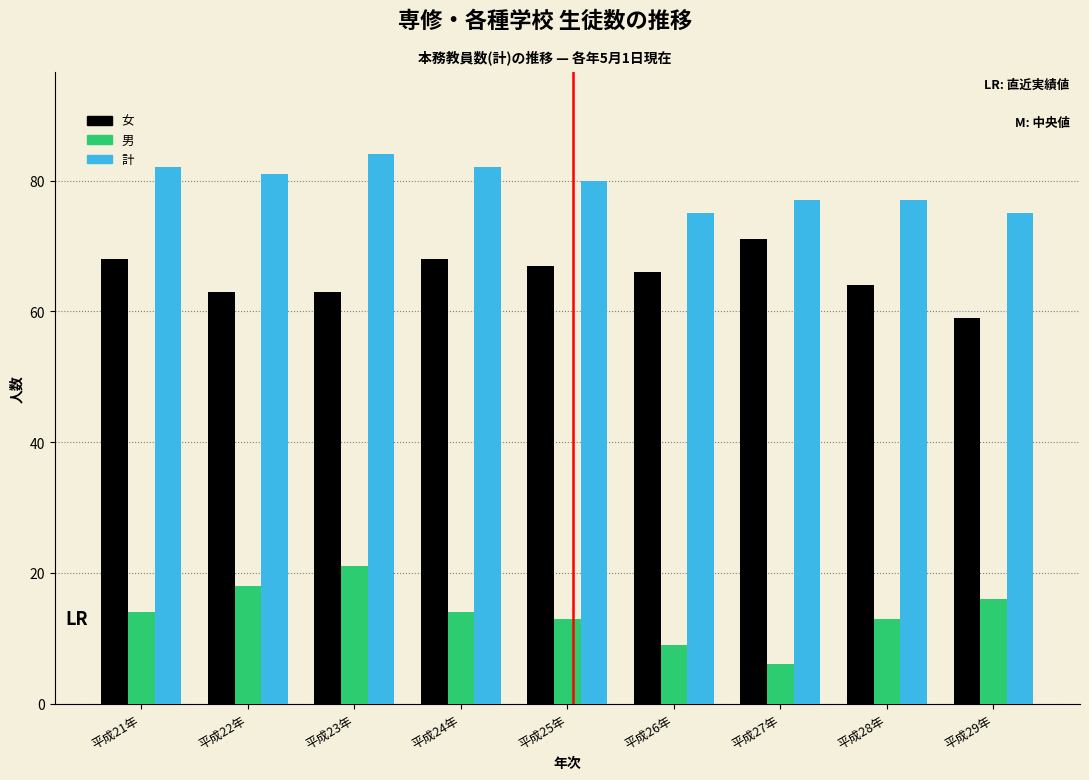

Reading left to right, what are all the values shown in this chart?

女: 68	63	63	68	67	66	71	64	59
男: 14	18	21	14	13	9	6	13	16
計: 82	81	84	82	80	75	77	77	75